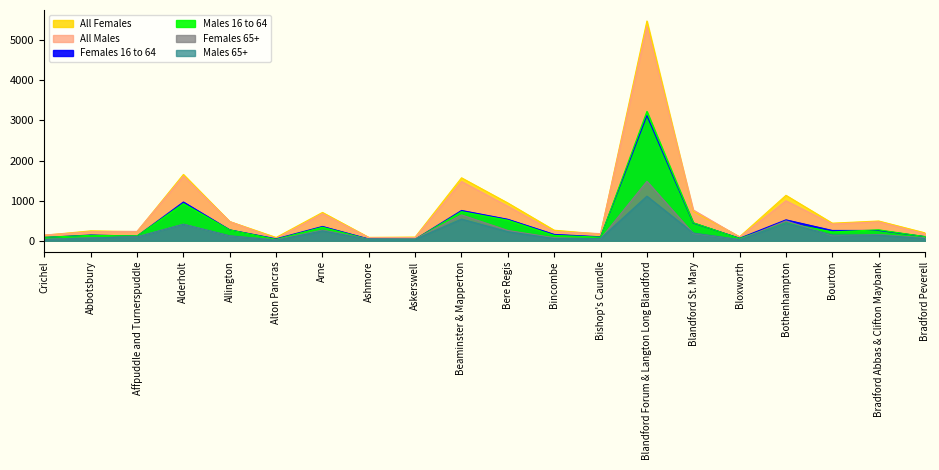

How many lines are shown in the chart?

6